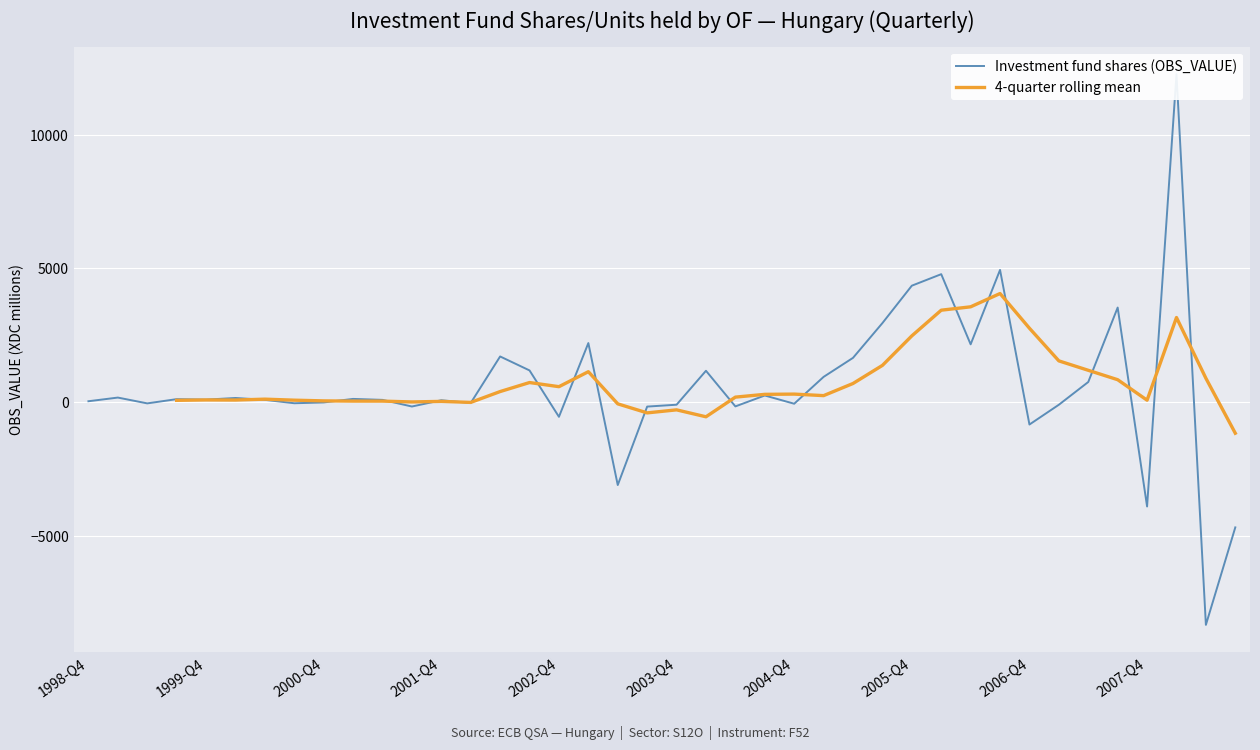

Where is Investment fund shares (OBS_VALUE) nearest to the value 1973?

30